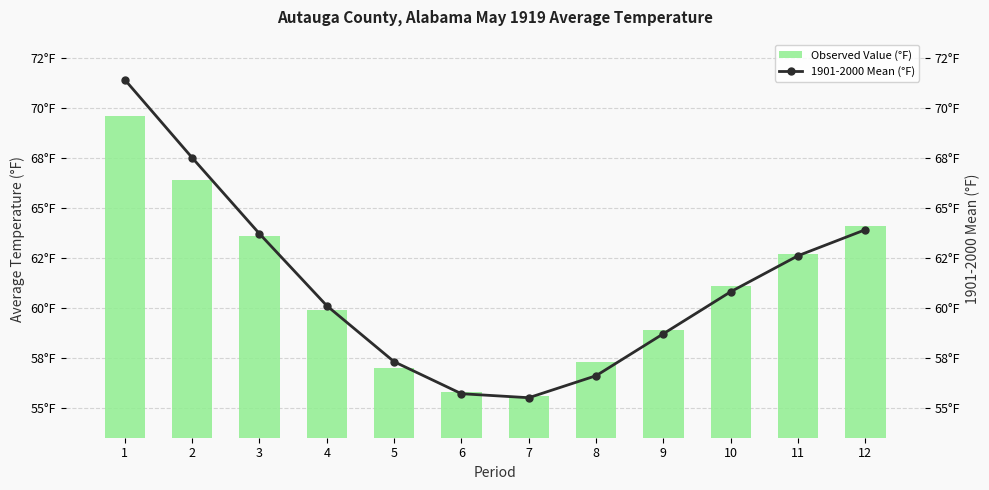

At how many categories does at least one series exceed 67?

2